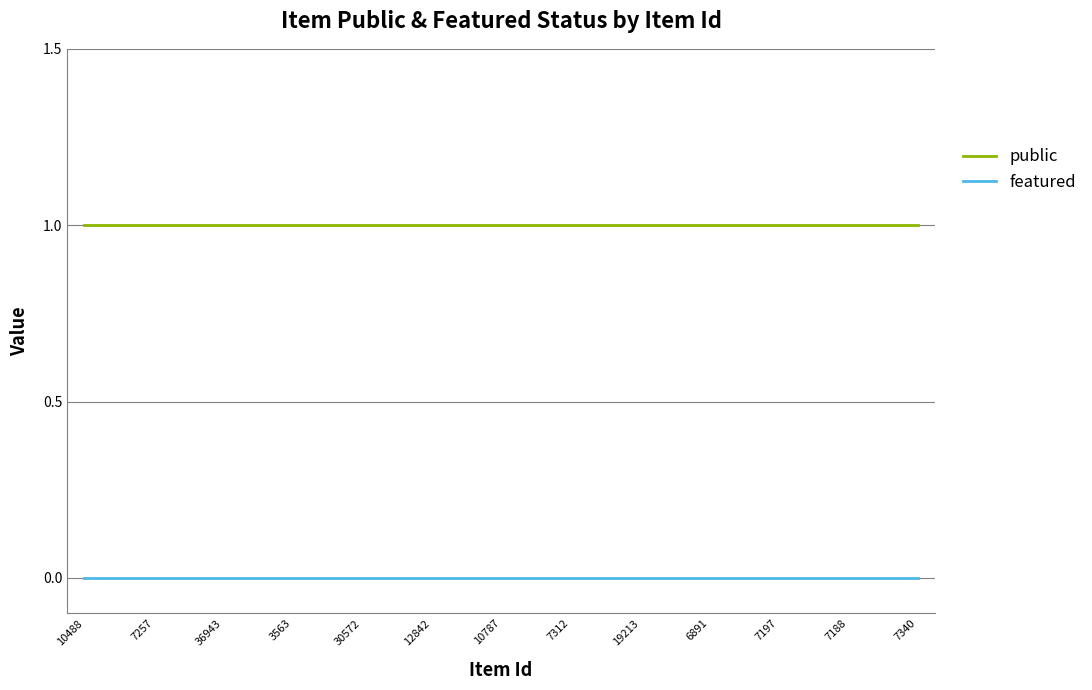

Which series has the largest total across all categories?

public